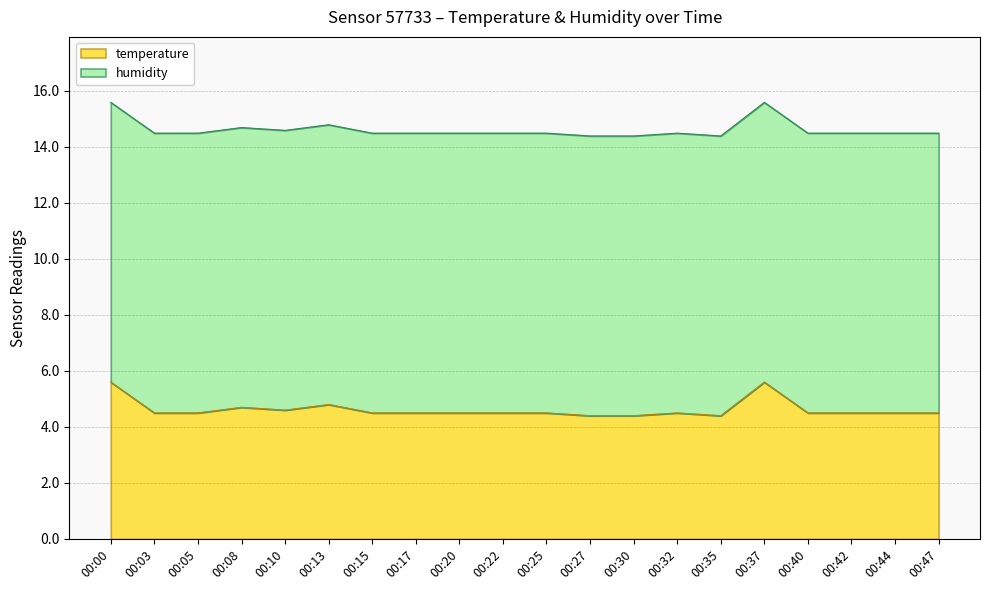

What is the value of the 12th point from the left?

4.4